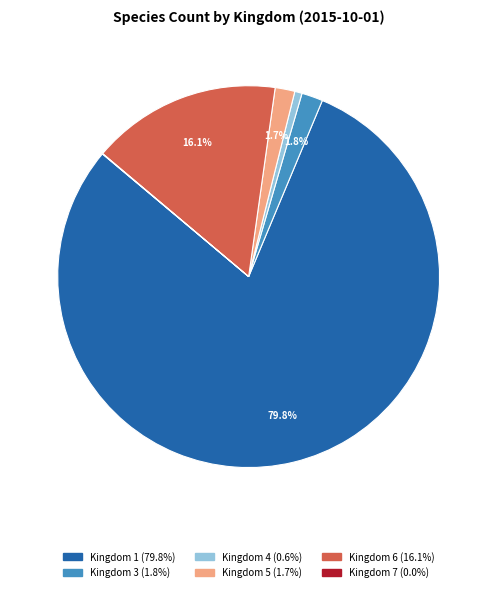

Is there a majority slice in this chart?

Yes